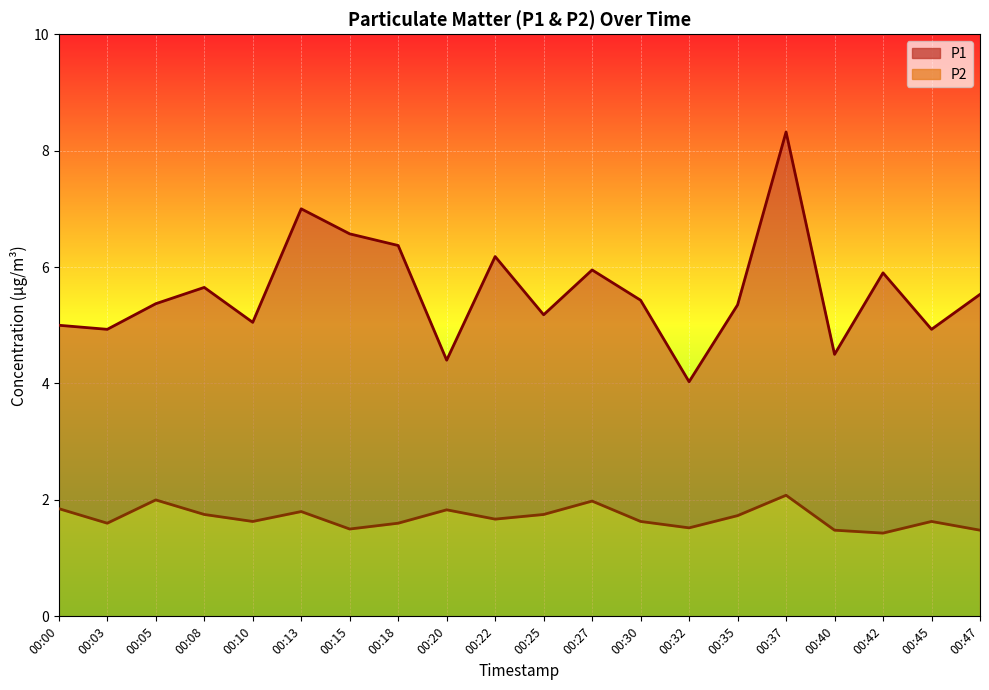

What is the total value across all series at 00:45?

4.9